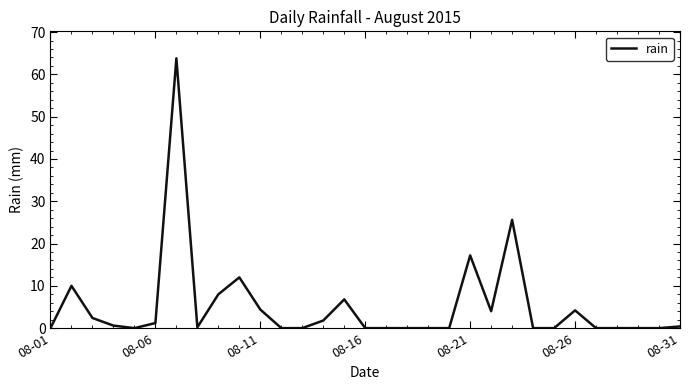

What is the maximum value shown in the chart?

63.8